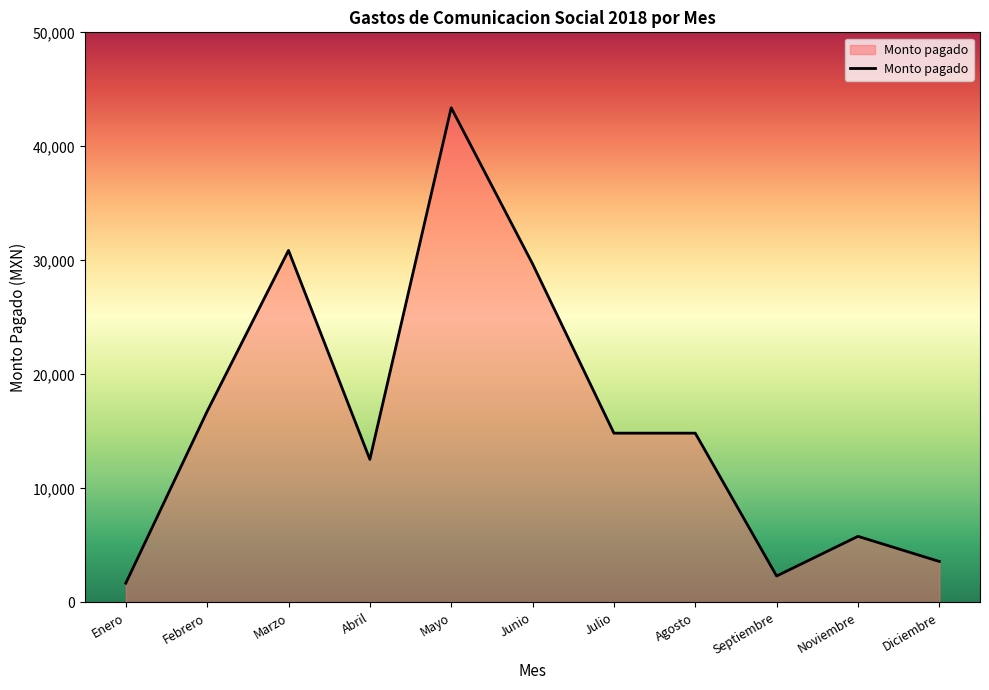

What is the ratio of the value at Mayo to the value at Septiembre?

18.7